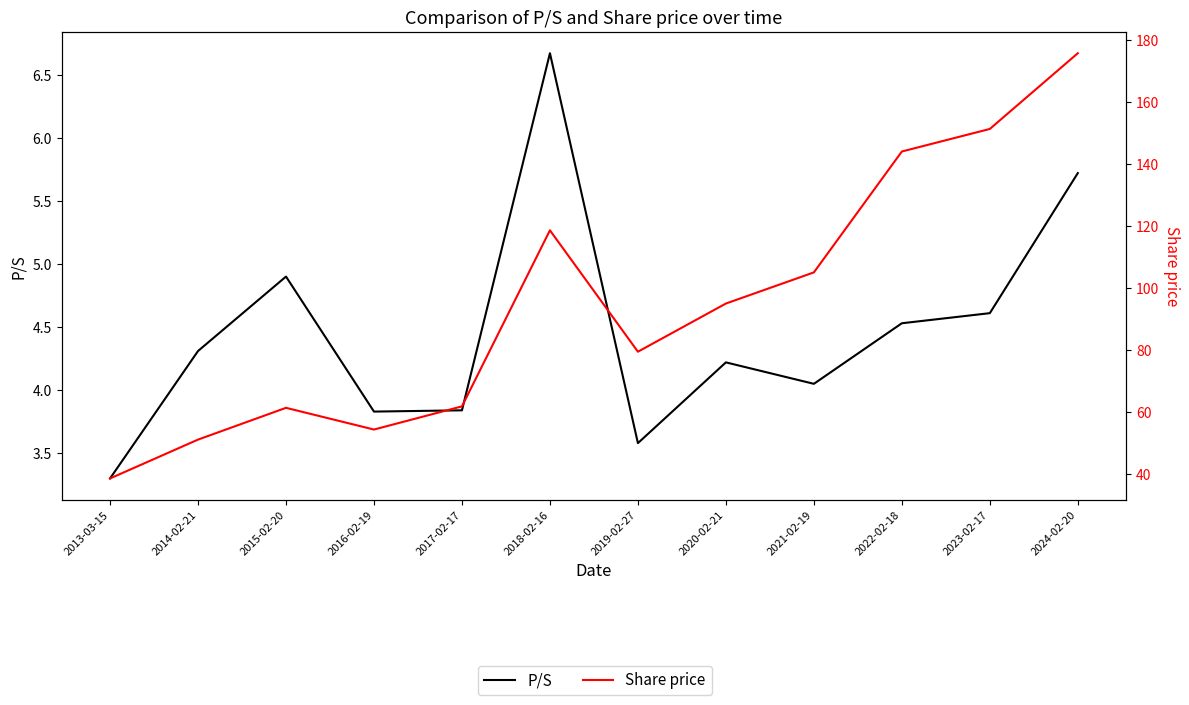

At which label does P/S first exceed 4?

2014-02-21